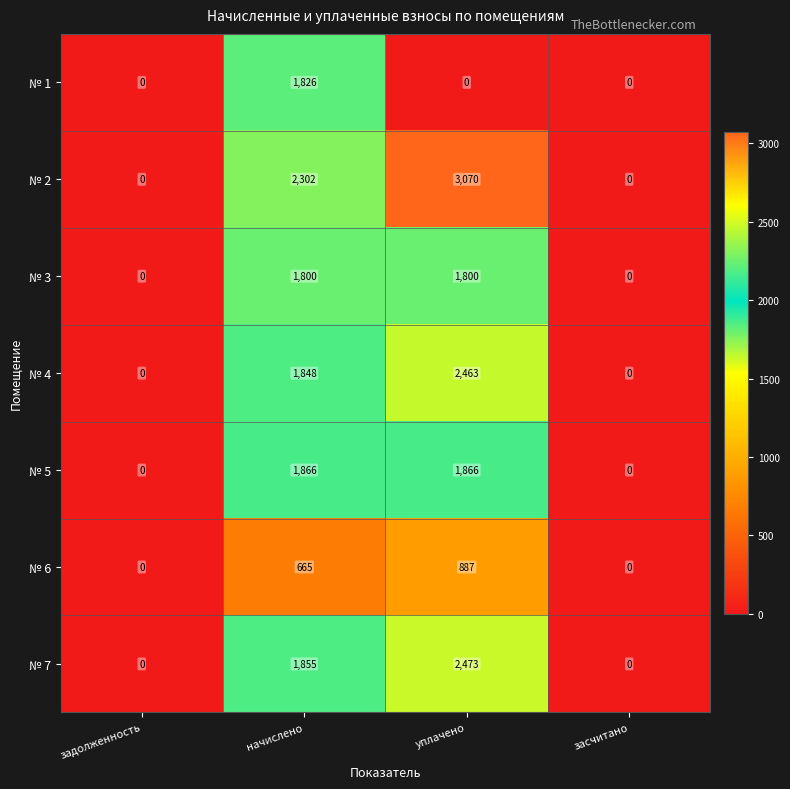

Reading left to right, extract all data points from this chart.

№ 1: 0	1826	0	0
№ 2: 0	2302	3070	0
№ 3: 0	1800	1800	0
№ 4: 0	1848	2463	0
№ 5: 0	1866	1866	0
№ 6: 0	665	887	0
№ 7: 0	1855	2473	0